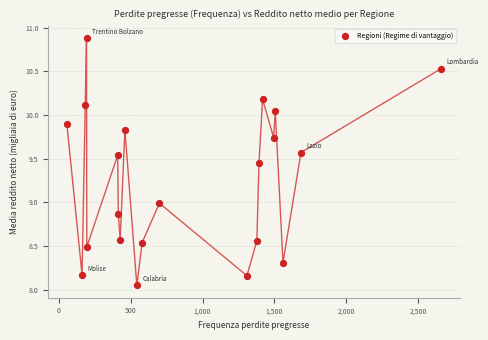

What is the range of Y values (max minus min)?

2.8